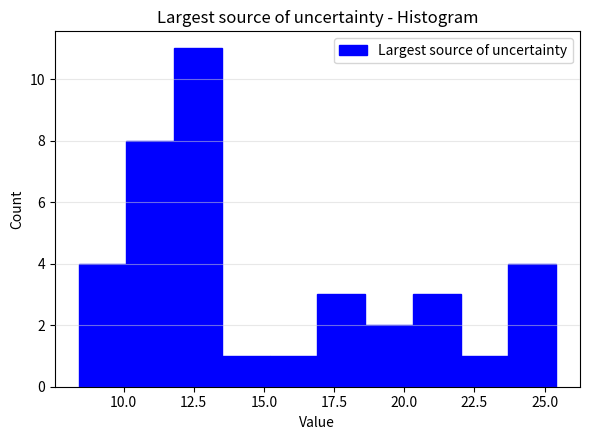

Read against the x-axis, roughly where is the centre of the tallest bar?

12.5